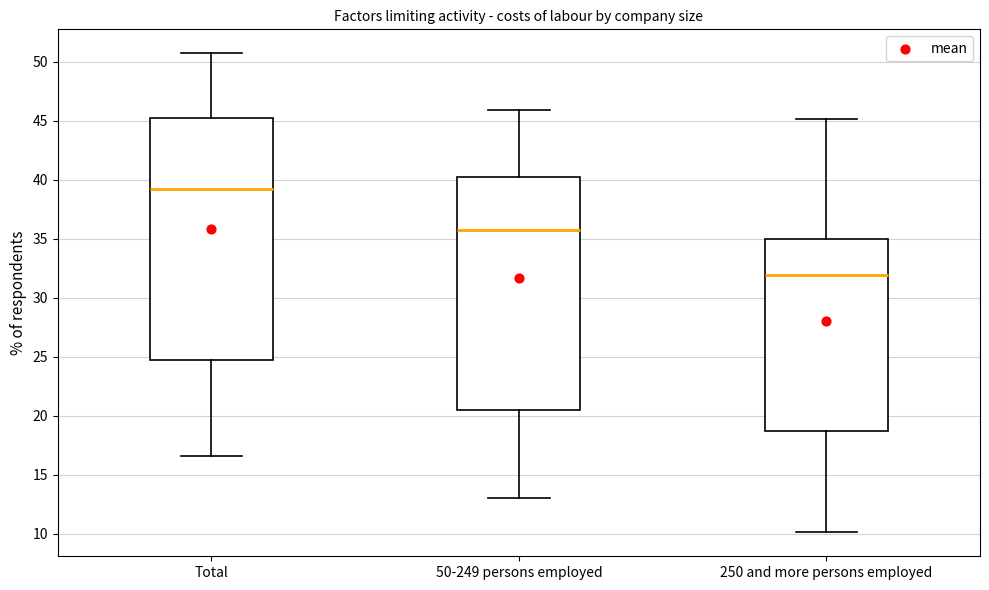

Reading left to right, transcribe this box plot: for each box, give where its median line is, the range the box spans, and where its two whiskers end, as read against the y-axis. The values are not printed on the chart, so give them approximately, as read against the axis.

Total: median 39.0, box 24.5 to 45.0, whiskers 16.5 to 50.5
50-249 persons employed: median 36.0, box 20.5 to 40.0, whiskers 13.0 to 46.0
250 and more persons employed: median 32.0, box 18.5 to 35.0, whiskers 10.0 to 45.0